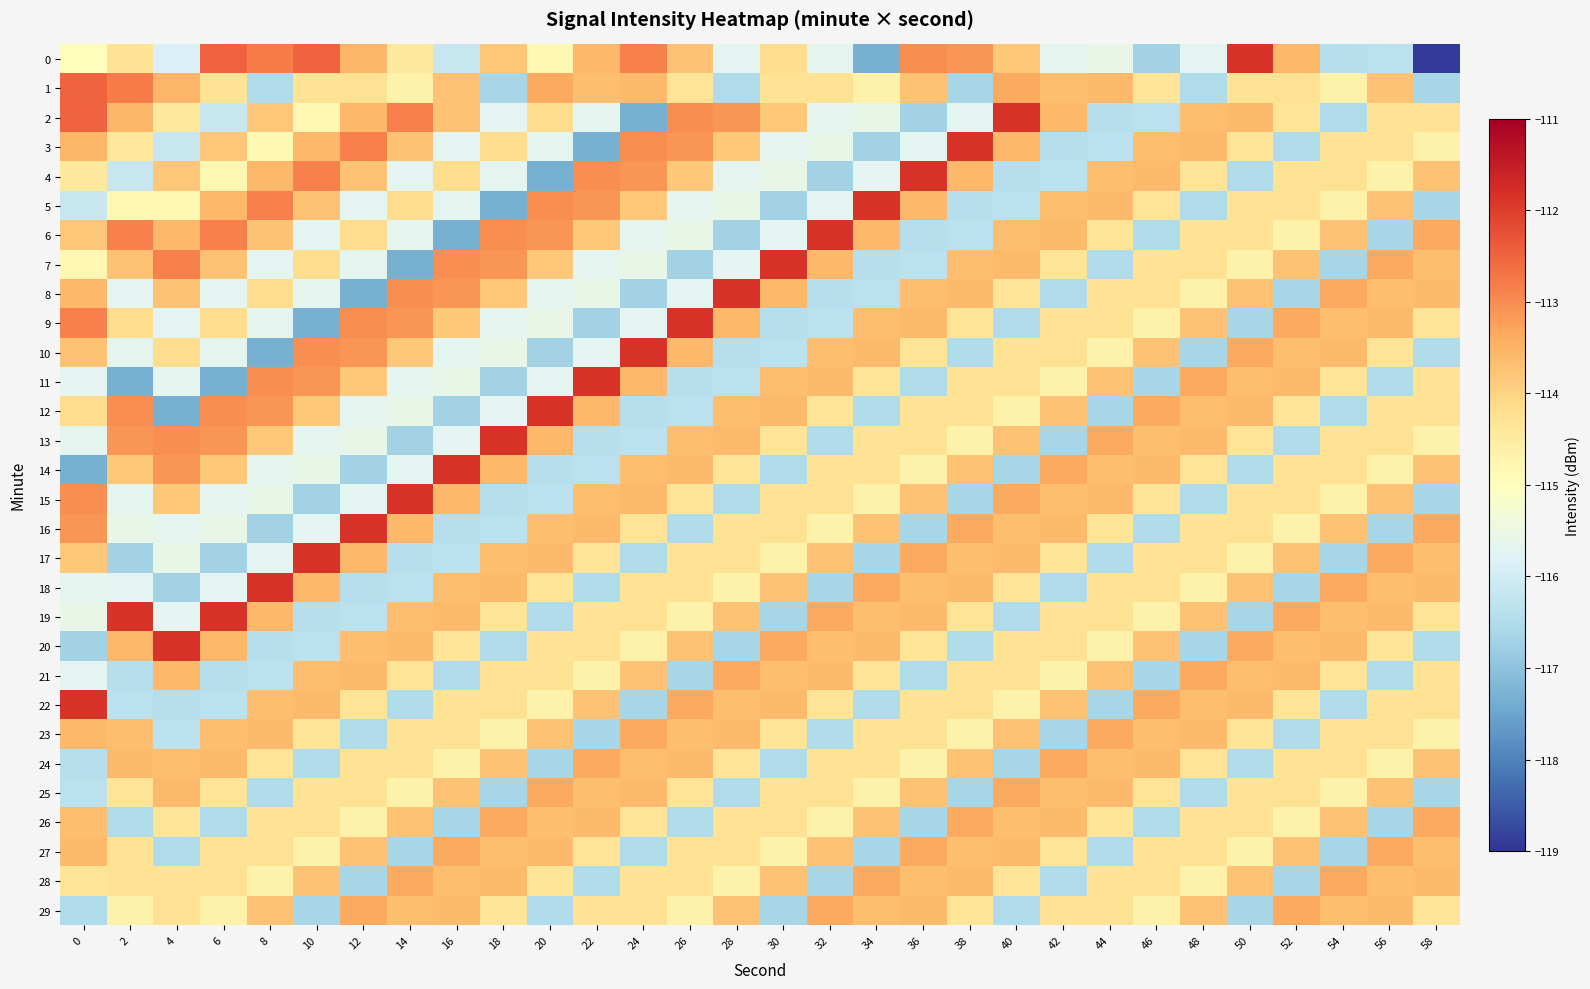

Reading left to right, transcribe all the data shown in this chart.

0: 0=-114.9	2=-114.3	4=-115.9	6=-112.5	8=-112.8	10=-112.5	12=-113.6	14=-114.4	16=-116.2	18=-113.8	20=-114.8	22=-113.6	24=-112.9	26=-113.7	28=-115.7	30=-114.2	32=-115.7	34=-117.3	36=-113.0	38=-113.1	40=-113.8	42=-115.7	44=-115.6	46=-116.7	48=-115.7	50=-111.8	52=-113.6	54=-116.4	56=-116.3	58=-118.9
1: 0=-112.5	2=-112.8	4=-113.6	6=-114.3	8=-116.5	10=-114.3	12=-114.3	14=-114.6	16=-113.7	18=-116.6	20=-113.4	22=-113.7	24=-113.6	26=-114.3	28=-116.5	30=-114.3	32=-114.3	34=-114.6	36=-113.7	38=-116.6	40=-113.4	42=-113.7	44=-113.6	46=-114.3	48=-116.5	50=-114.3	52=-114.3	54=-114.6	56=-113.7	58=-116.6
2: 0=-112.5	2=-113.6	4=-114.4	6=-116.2	8=-113.8	10=-114.8	12=-113.6	14=-112.9	16=-113.7	18=-115.7	20=-114.2	22=-115.7	24=-117.3	26=-113.0	28=-113.1	30=-113.8	32=-115.7	34=-115.6	36=-116.7	38=-115.7	40=-111.8	42=-113.6	44=-116.4	46=-116.3	48=-113.7	50=-113.6	52=-114.3	54=-116.5	56=-114.3	58=-114.3
3: 0=-113.6	2=-114.4	4=-116.2	6=-113.8	8=-114.8	10=-113.6	12=-112.9	14=-113.7	16=-115.7	18=-114.2	20=-115.7	22=-117.3	24=-113.0	26=-113.1	28=-113.8	30=-115.7	32=-115.6	34=-116.7	36=-115.7	38=-111.8	40=-113.6	42=-116.4	44=-116.3	46=-113.7	48=-113.6	50=-114.3	52=-116.5	54=-114.3	56=-114.3	58=-114.6
4: 0=-114.4	2=-116.2	4=-113.8	6=-114.8	8=-113.6	10=-112.9	12=-113.7	14=-115.7	16=-114.2	18=-115.7	20=-117.3	22=-113.0	24=-113.1	26=-113.8	28=-115.7	30=-115.6	32=-116.7	34=-115.7	36=-111.8	38=-113.6	40=-116.4	42=-116.3	44=-113.7	46=-113.6	48=-114.3	50=-116.5	52=-114.3	54=-114.3	56=-114.6	58=-113.7
5: 0=-116.2	2=-114.8	4=-114.8	6=-113.6	8=-112.9	10=-113.7	12=-115.7	14=-114.2	16=-115.7	18=-117.3	20=-113.0	22=-113.1	24=-113.8	26=-115.7	28=-115.6	30=-116.7	32=-115.7	34=-111.8	36=-113.6	38=-116.4	40=-116.3	42=-113.7	44=-113.6	46=-114.3	48=-116.5	50=-114.3	52=-114.3	54=-114.6	56=-113.7	58=-116.6
6: 0=-113.8	2=-112.9	4=-113.6	6=-112.9	8=-113.7	10=-115.7	12=-114.2	14=-115.7	16=-117.3	18=-113.0	20=-113.1	22=-113.8	24=-115.7	26=-115.6	28=-116.7	30=-115.7	32=-111.8	34=-113.6	36=-116.4	38=-116.3	40=-113.7	42=-113.6	44=-114.3	46=-116.5	48=-114.3	50=-114.3	52=-114.6	54=-113.7	56=-116.6	58=-113.4
7: 0=-114.8	2=-113.7	4=-112.9	6=-113.7	8=-115.7	10=-114.2	12=-115.7	14=-117.3	16=-113.0	18=-113.1	20=-113.8	22=-115.7	24=-115.6	26=-116.7	28=-115.7	30=-111.8	32=-113.6	34=-116.4	36=-116.3	38=-113.7	40=-113.6	42=-114.3	44=-116.5	46=-114.3	48=-114.3	50=-114.6	52=-113.7	54=-116.6	56=-113.4	58=-113.7
8: 0=-113.6	2=-115.7	4=-113.7	6=-115.7	8=-114.2	10=-115.7	12=-117.3	14=-113.0	16=-113.1	18=-113.8	20=-115.7	22=-115.6	24=-116.7	26=-115.7	28=-111.8	30=-113.6	32=-116.4	34=-116.3	36=-113.7	38=-113.6	40=-114.3	42=-116.5	44=-114.3	46=-114.3	48=-114.6	50=-113.7	52=-116.6	54=-113.4	56=-113.7	58=-113.6
9: 0=-112.9	2=-114.2	4=-115.7	6=-114.2	8=-115.7	10=-117.3	12=-113.0	14=-113.1	16=-113.8	18=-115.7	20=-115.6	22=-116.7	24=-115.7	26=-111.8	28=-113.6	30=-116.4	32=-116.3	34=-113.7	36=-113.6	38=-114.3	40=-116.5	42=-114.3	44=-114.3	46=-114.6	48=-113.7	50=-116.6	52=-113.4	54=-113.7	56=-113.6	58=-114.3
10: 0=-113.7	2=-115.7	4=-114.2	6=-115.7	8=-117.3	10=-113.0	12=-113.1	14=-113.8	16=-115.7	18=-115.6	20=-116.7	22=-115.7	24=-111.8	26=-113.6	28=-116.4	30=-116.3	32=-113.7	34=-113.6	36=-114.3	38=-116.5	40=-114.3	42=-114.3	44=-114.6	46=-113.7	48=-116.6	50=-113.4	52=-113.7	54=-113.6	56=-114.3	58=-116.5
11: 0=-115.7	2=-117.3	4=-115.7	6=-117.3	8=-113.0	10=-113.1	12=-113.8	14=-115.7	16=-115.6	18=-116.7	20=-115.7	22=-111.8	24=-113.6	26=-116.4	28=-116.3	30=-113.7	32=-113.6	34=-114.3	36=-116.5	38=-114.3	40=-114.3	42=-114.6	44=-113.7	46=-116.6	48=-113.4	50=-113.7	52=-113.6	54=-114.3	56=-116.5	58=-114.3
12: 0=-114.2	2=-113.0	4=-117.3	6=-113.0	8=-113.1	10=-113.8	12=-115.7	14=-115.6	16=-116.7	18=-115.7	20=-111.8	22=-113.6	24=-116.4	26=-116.3	28=-113.7	30=-113.6	32=-114.3	34=-116.5	36=-114.3	38=-114.3	40=-114.6	42=-113.7	44=-116.6	46=-113.4	48=-113.7	50=-113.6	52=-114.3	54=-116.5	56=-114.3	58=-114.3
13: 0=-115.7	2=-113.1	4=-113.0	6=-113.1	8=-113.8	10=-115.7	12=-115.6	14=-116.7	16=-115.7	18=-111.8	20=-113.6	22=-116.4	24=-116.3	26=-113.7	28=-113.6	30=-114.3	32=-116.5	34=-114.3	36=-114.3	38=-114.6	40=-113.7	42=-116.6	44=-113.4	46=-113.7	48=-113.6	50=-114.3	52=-116.5	54=-114.3	56=-114.3	58=-114.6
14: 0=-117.3	2=-113.8	4=-113.1	6=-113.8	8=-115.7	10=-115.6	12=-116.7	14=-115.7	16=-111.8	18=-113.6	20=-116.4	22=-116.3	24=-113.7	26=-113.6	28=-114.3	30=-116.5	32=-114.3	34=-114.3	36=-114.6	38=-113.7	40=-116.6	42=-113.4	44=-113.7	46=-113.6	48=-114.3	50=-116.5	52=-114.3	54=-114.3	56=-114.6	58=-113.7
15: 0=-113.0	2=-115.7	4=-113.8	6=-115.7	8=-115.6	10=-116.7	12=-115.7	14=-111.8	16=-113.6	18=-116.4	20=-116.3	22=-113.7	24=-113.6	26=-114.3	28=-116.5	30=-114.3	32=-114.3	34=-114.6	36=-113.7	38=-116.6	40=-113.4	42=-113.7	44=-113.6	46=-114.3	48=-116.5	50=-114.3	52=-114.3	54=-114.6	56=-113.7	58=-116.6
16: 0=-113.1	2=-115.6	4=-115.7	6=-115.6	8=-116.7	10=-115.7	12=-111.8	14=-113.6	16=-116.4	18=-116.3	20=-113.7	22=-113.6	24=-114.3	26=-116.5	28=-114.3	30=-114.3	32=-114.6	34=-113.7	36=-116.6	38=-113.4	40=-113.7	42=-113.6	44=-114.3	46=-116.5	48=-114.3	50=-114.3	52=-114.6	54=-113.7	56=-116.6	58=-113.4
17: 0=-113.8	2=-116.7	4=-115.6	6=-116.7	8=-115.7	10=-111.8	12=-113.6	14=-116.4	16=-116.3	18=-113.7	20=-113.6	22=-114.3	24=-116.5	26=-114.3	28=-114.3	30=-114.6	32=-113.7	34=-116.6	36=-113.4	38=-113.7	40=-113.6	42=-114.3	44=-116.5	46=-114.3	48=-114.3	50=-114.6	52=-113.7	54=-116.6	56=-113.4	58=-113.7
18: 0=-115.7	2=-115.7	4=-116.7	6=-115.7	8=-111.8	10=-113.6	12=-116.4	14=-116.3	16=-113.7	18=-113.6	20=-114.3	22=-116.5	24=-114.3	26=-114.3	28=-114.6	30=-113.7	32=-116.6	34=-113.4	36=-113.7	38=-113.6	40=-114.3	42=-116.5	44=-114.3	46=-114.3	48=-114.6	50=-113.7	52=-116.6	54=-113.4	56=-113.7	58=-113.6
19: 0=-115.6	2=-111.8	4=-115.7	6=-111.8	8=-113.6	10=-116.4	12=-116.3	14=-113.7	16=-113.6	18=-114.3	20=-116.5	22=-114.3	24=-114.3	26=-114.6	28=-113.7	30=-116.6	32=-113.4	34=-113.7	36=-113.6	38=-114.3	40=-116.5	42=-114.3	44=-114.3	46=-114.6	48=-113.7	50=-116.6	52=-113.4	54=-113.7	56=-113.6	58=-114.3
20: 0=-116.7	2=-113.6	4=-111.8	6=-113.6	8=-116.4	10=-116.3	12=-113.7	14=-113.6	16=-114.3	18=-116.5	20=-114.3	22=-114.3	24=-114.6	26=-113.7	28=-116.6	30=-113.4	32=-113.7	34=-113.6	36=-114.3	38=-116.5	40=-114.3	42=-114.3	44=-114.6	46=-113.7	48=-116.6	50=-113.4	52=-113.7	54=-113.6	56=-114.3	58=-116.5
21: 0=-115.7	2=-116.4	4=-113.6	6=-116.4	8=-116.3	10=-113.7	12=-113.6	14=-114.3	16=-116.5	18=-114.3	20=-114.3	22=-114.6	24=-113.7	26=-116.6	28=-113.4	30=-113.7	32=-113.6	34=-114.3	36=-116.5	38=-114.3	40=-114.3	42=-114.6	44=-113.7	46=-116.6	48=-113.4	50=-113.7	52=-113.6	54=-114.3	56=-116.5	58=-114.3
22: 0=-111.8	2=-116.3	4=-116.4	6=-116.3	8=-113.7	10=-113.6	12=-114.3	14=-116.5	16=-114.3	18=-114.3	20=-114.6	22=-113.7	24=-116.6	26=-113.4	28=-113.7	30=-113.6	32=-114.3	34=-116.5	36=-114.3	38=-114.3	40=-114.6	42=-113.7	44=-116.6	46=-113.4	48=-113.7	50=-113.6	52=-114.3	54=-116.5	56=-114.3	58=-114.3
23: 0=-113.6	2=-113.7	4=-116.3	6=-113.7	8=-113.6	10=-114.3	12=-116.5	14=-114.3	16=-114.3	18=-114.6	20=-113.7	22=-116.6	24=-113.4	26=-113.7	28=-113.6	30=-114.3	32=-116.5	34=-114.3	36=-114.3	38=-114.6	40=-113.7	42=-116.6	44=-113.4	46=-113.7	48=-113.6	50=-114.3	52=-116.5	54=-114.3	56=-114.3	58=-114.6
24: 0=-116.4	2=-113.6	4=-113.7	6=-113.6	8=-114.3	10=-116.5	12=-114.3	14=-114.3	16=-114.6	18=-113.7	20=-116.6	22=-113.4	24=-113.7	26=-113.6	28=-114.3	30=-116.5	32=-114.3	34=-114.3	36=-114.6	38=-113.7	40=-116.6	42=-113.4	44=-113.7	46=-113.6	48=-114.3	50=-116.5	52=-114.3	54=-114.3	56=-114.6	58=-113.7
25: 0=-116.3	2=-114.3	4=-113.6	6=-114.3	8=-116.5	10=-114.3	12=-114.3	14=-114.6	16=-113.7	18=-116.6	20=-113.4	22=-113.7	24=-113.6	26=-114.3	28=-116.5	30=-114.3	32=-114.3	34=-114.6	36=-113.7	38=-116.6	40=-113.4	42=-113.7	44=-113.6	46=-114.3	48=-116.5	50=-114.3	52=-114.3	54=-114.6	56=-113.7	58=-116.6
26: 0=-113.7	2=-116.5	4=-114.3	6=-116.5	8=-114.3	10=-114.3	12=-114.6	14=-113.7	16=-116.6	18=-113.4	20=-113.7	22=-113.6	24=-114.3	26=-116.5	28=-114.3	30=-114.3	32=-114.6	34=-113.7	36=-116.6	38=-113.4	40=-113.7	42=-113.6	44=-114.3	46=-116.5	48=-114.3	50=-114.3	52=-114.6	54=-113.7	56=-116.6	58=-113.4
27: 0=-113.6	2=-114.3	4=-116.5	6=-114.3	8=-114.3	10=-114.6	12=-113.7	14=-116.6	16=-113.4	18=-113.7	20=-113.6	22=-114.3	24=-116.5	26=-114.3	28=-114.3	30=-114.6	32=-113.7	34=-116.6	36=-113.4	38=-113.7	40=-113.6	42=-114.3	44=-116.5	46=-114.3	48=-114.3	50=-114.6	52=-113.7	54=-116.6	56=-113.4	58=-113.7
28: 0=-114.3	2=-114.3	4=-114.3	6=-114.3	8=-114.6	10=-113.7	12=-116.6	14=-113.4	16=-113.7	18=-113.6	20=-114.3	22=-116.5	24=-114.3	26=-114.3	28=-114.6	30=-113.7	32=-116.6	34=-113.4	36=-113.7	38=-113.6	40=-114.3	42=-116.5	44=-114.3	46=-114.3	48=-114.6	50=-113.7	52=-116.6	54=-113.4	56=-113.7	58=-113.6
29: 0=-116.5	2=-114.6	4=-114.3	6=-114.6	8=-113.7	10=-116.6	12=-113.4	14=-113.7	16=-113.6	18=-114.3	20=-116.5	22=-114.3	24=-114.3	26=-114.6	28=-113.7	30=-116.6	32=-113.4	34=-113.7	36=-113.6	38=-114.3	40=-116.5	42=-114.3	44=-114.3	46=-114.6	48=-113.7	50=-116.6	52=-113.4	54=-113.7	56=-113.6	58=-114.3